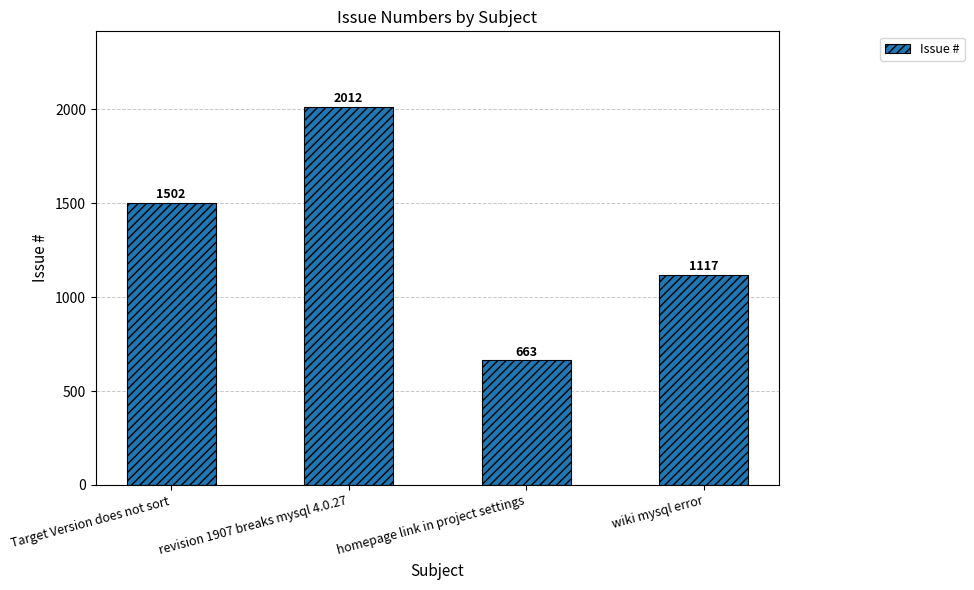

What is the label of the 1st bar from the left?

Target Version does not sort